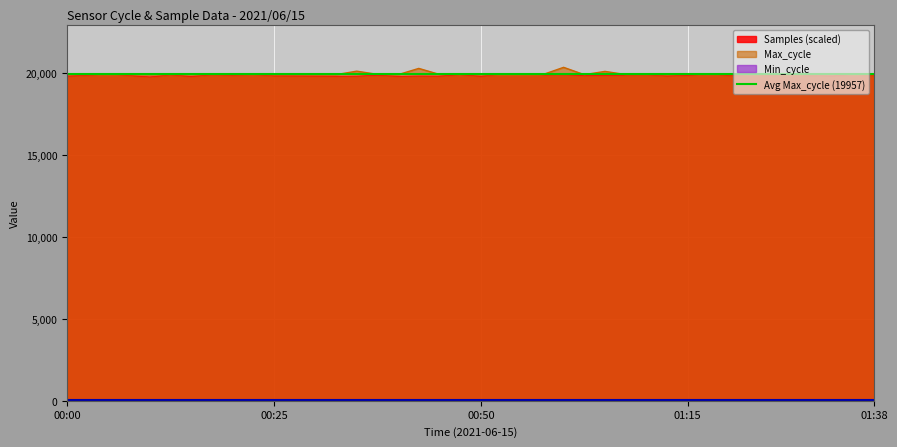

Is it true that Samples equals 13781.4 at 00:47?

False